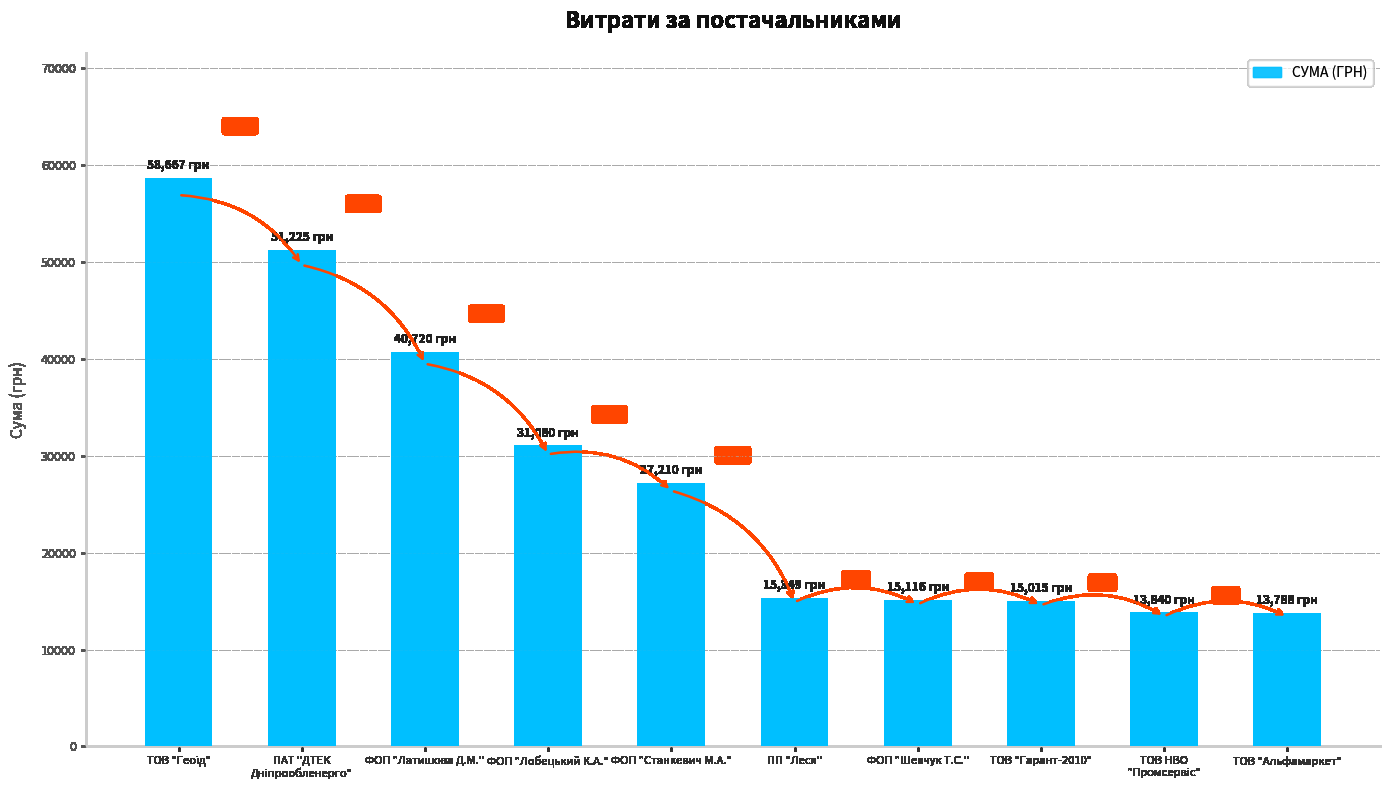

Reading left to right, transcribe all the data shown in this chart.

58667.0	51224.7	40720.0	31080.0	27210.0	15349.1	15116.0	15014.8	13839.6	13788.0